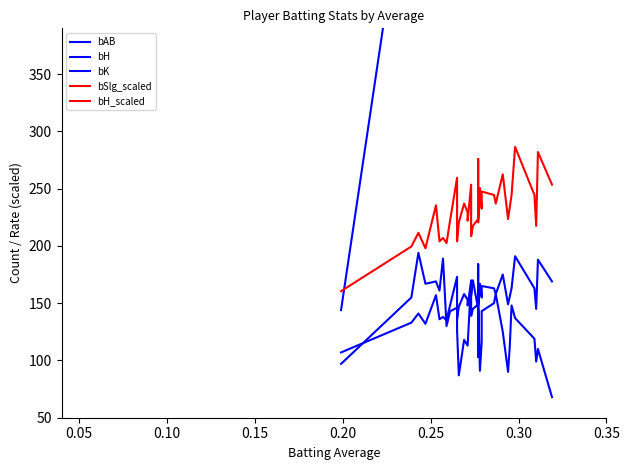

How many interior local valleys does the bK series have?

9